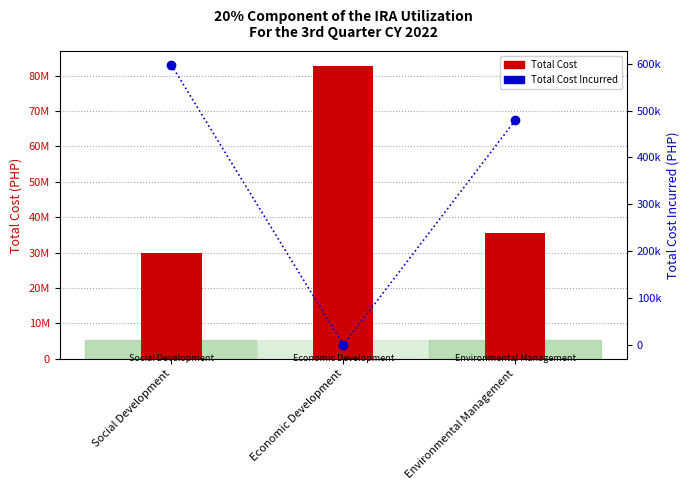

Is it true that Total Cost Incurred equals 848335.3 at Environmental Management?

False